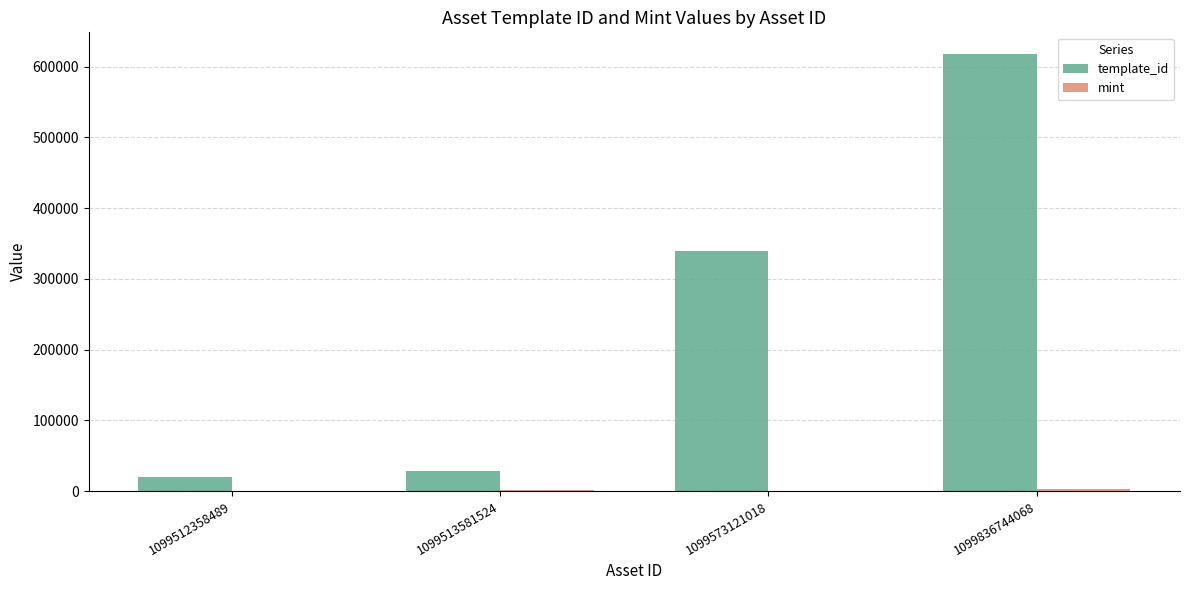

At which category does the chart reach its peak across all series?

1099836744068